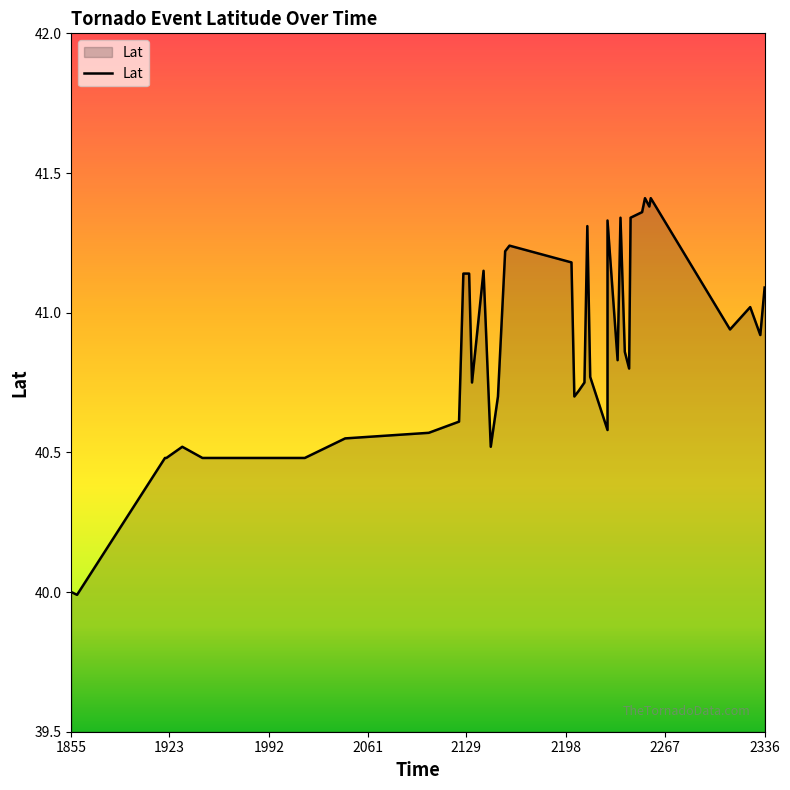

Which category has the lowest value across all series?

1859